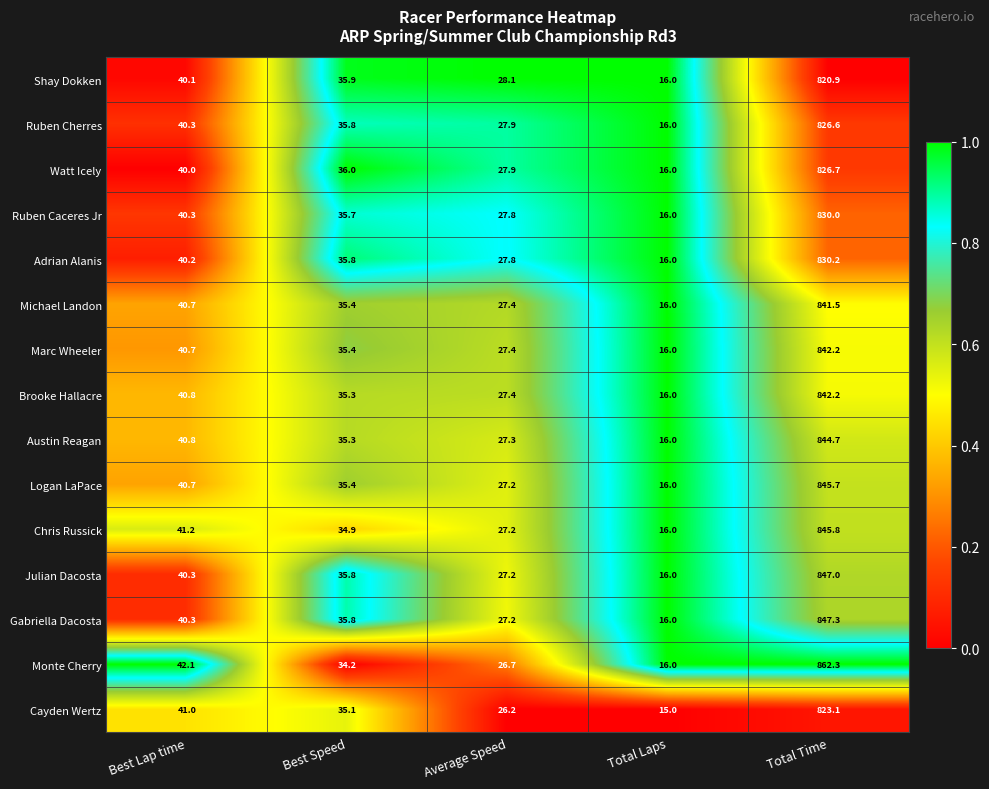

Which series has the widest spread of values?

Monte Cherry